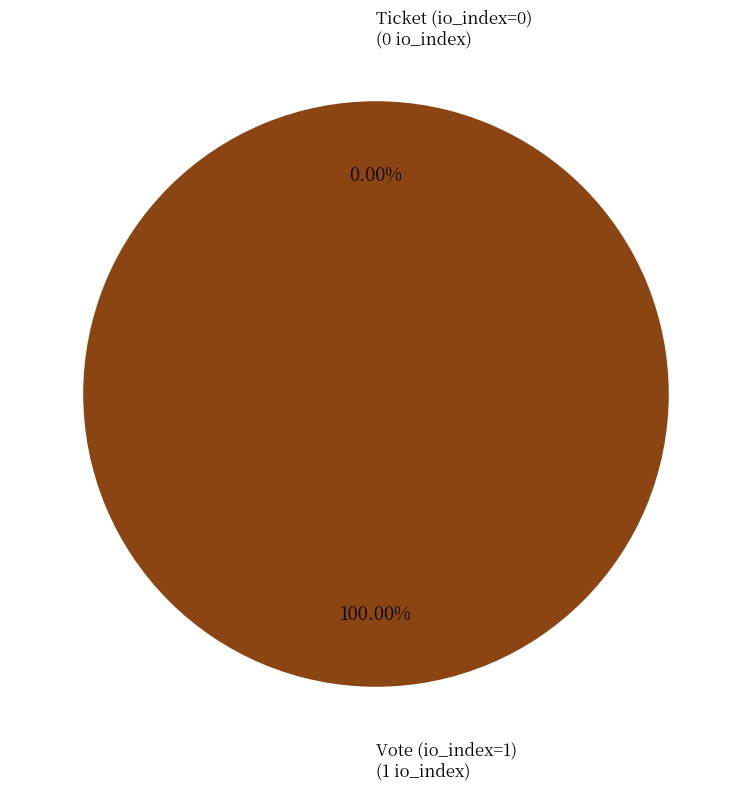

What is the smallest slice in the pie chart?

Ticket (io_index=0)